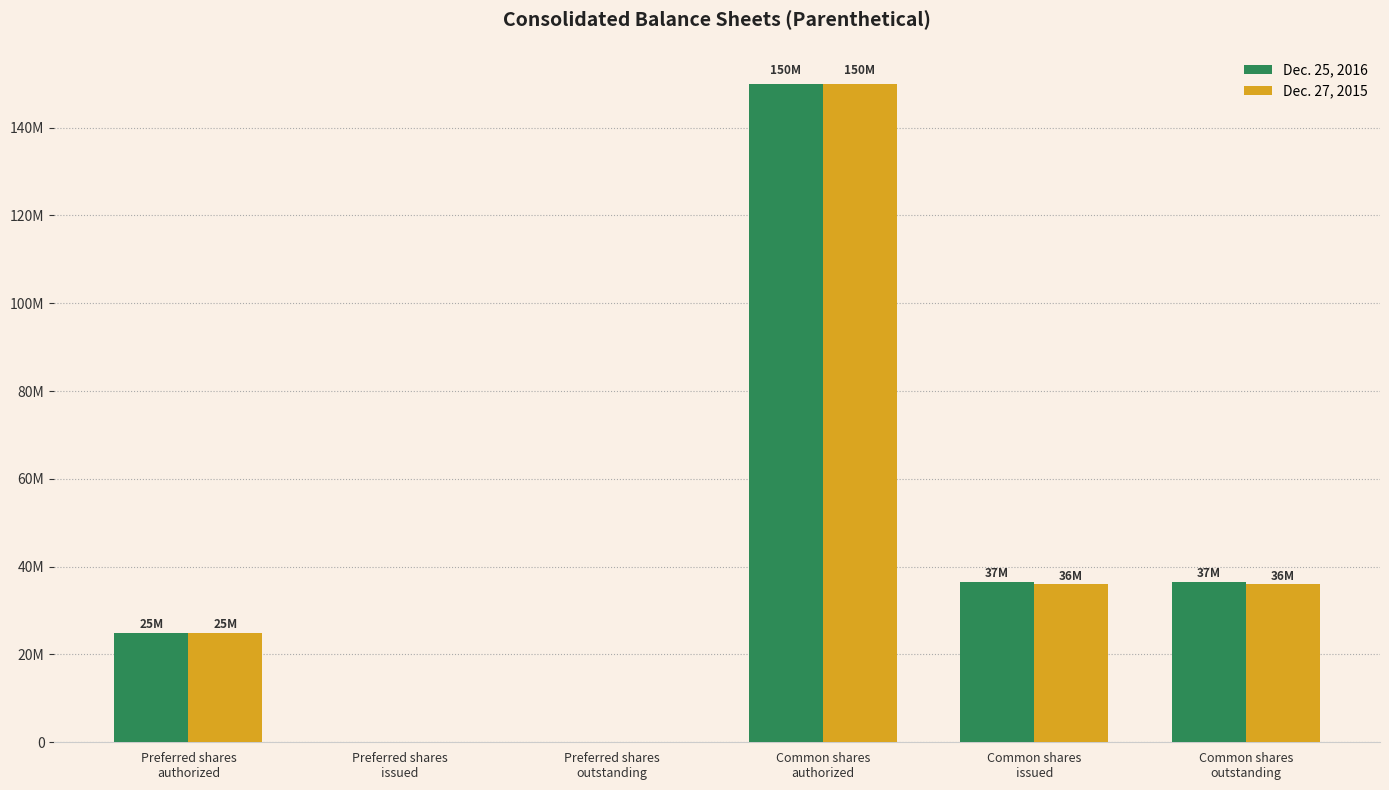

What is the sum of the Dec. 27, 2015 values at Preferred shares
authorized and Common shares
issued?

61009000